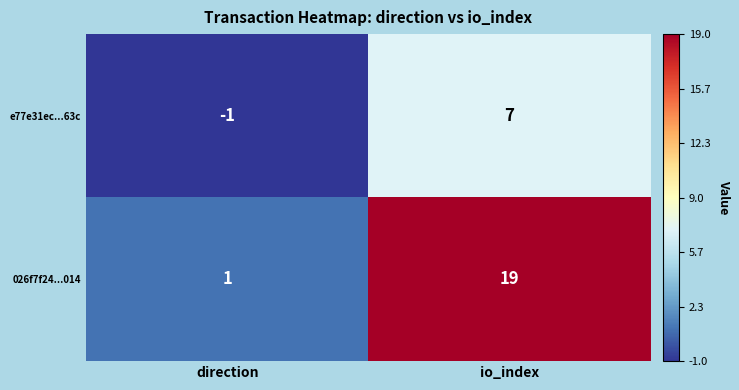

At which category is the sum across all series the highest?

io_index